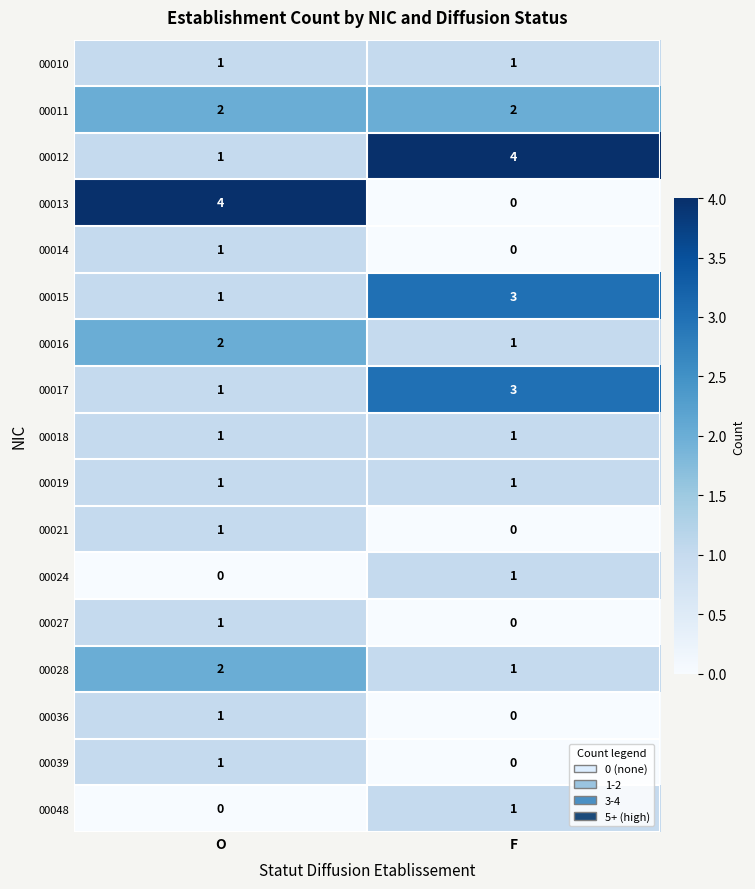

True or false: 00015 has a value of 1 at O.

True